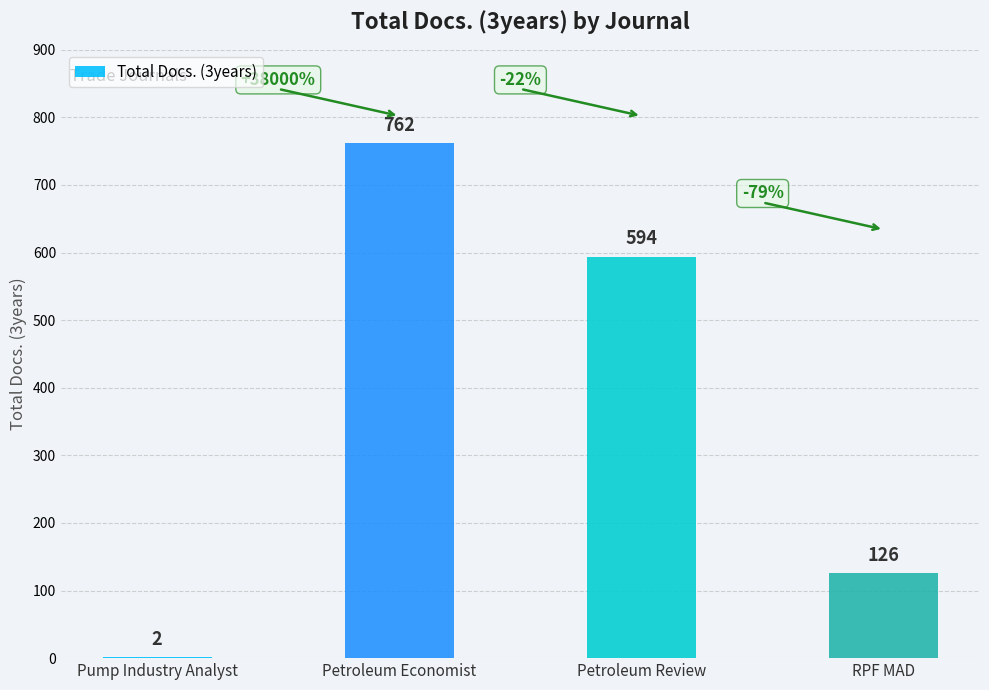

What is the change in value from Pump Industry Analyst to RPF MAD?

+124